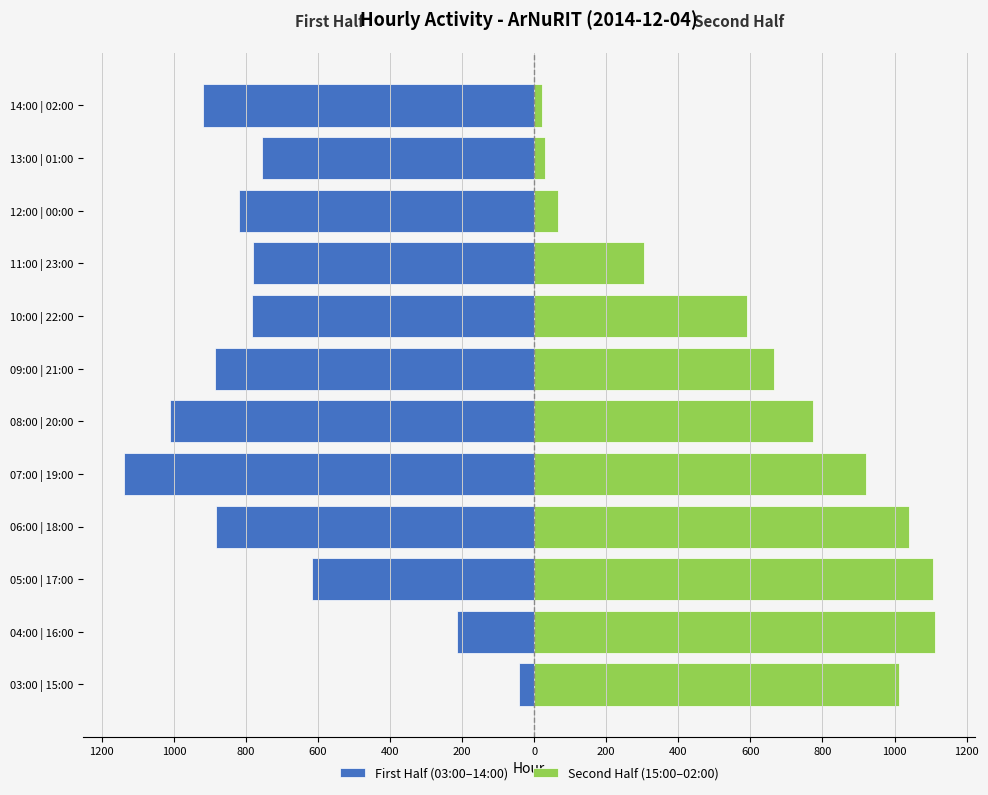

Which series changed the most between 04:00 | 16:00 and 14:00 | 02:00?

Second Half (15:00–02:00)